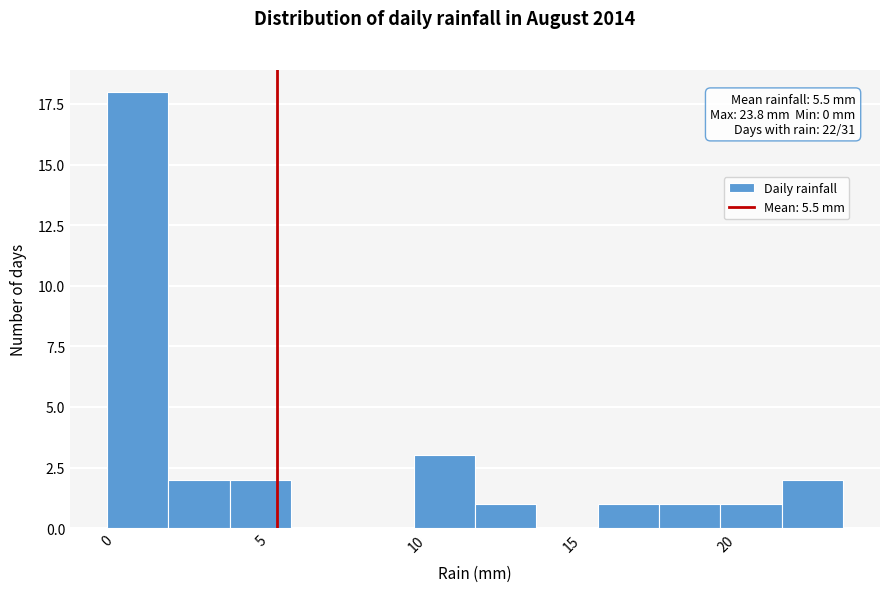

Read against the x-axis, roughly where is the centre of the tallest bar?

1.0